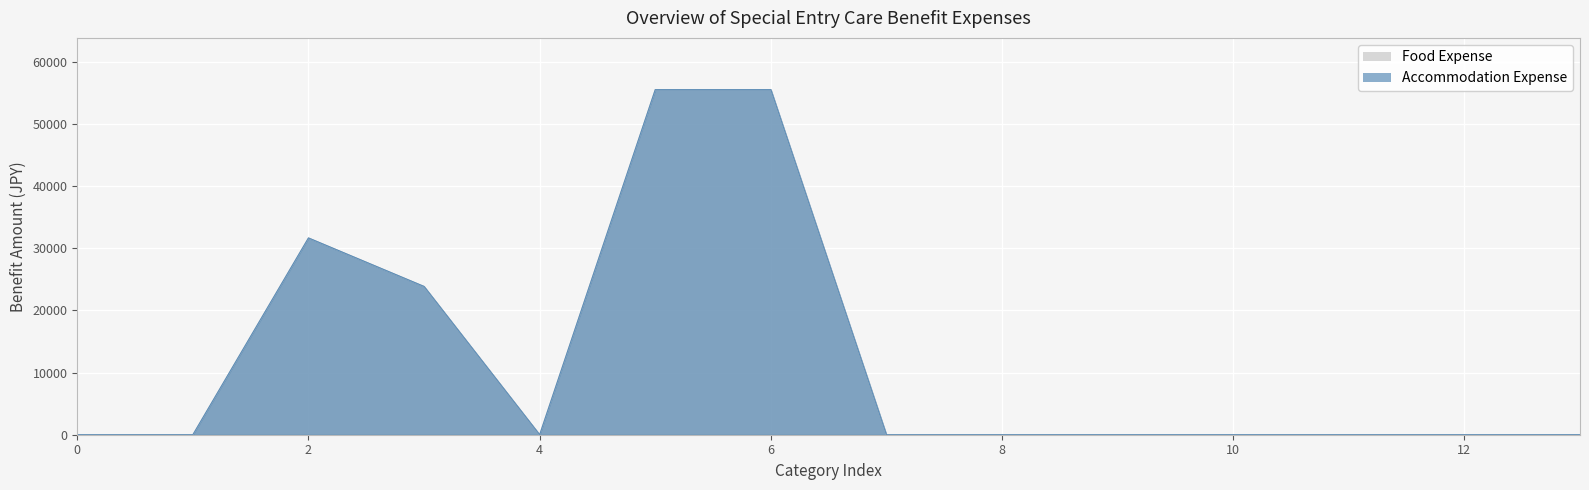

Reading right to left, transcribe all the data shown in this chart.

Food Expense (Care): 0	0	0	0	0	0	0	55500	55500	0	23850	31650	0	0
Accommodation Expense (Care): 0	0	0	0	0	0	0	55500	55500	0	23850	31650	0	0